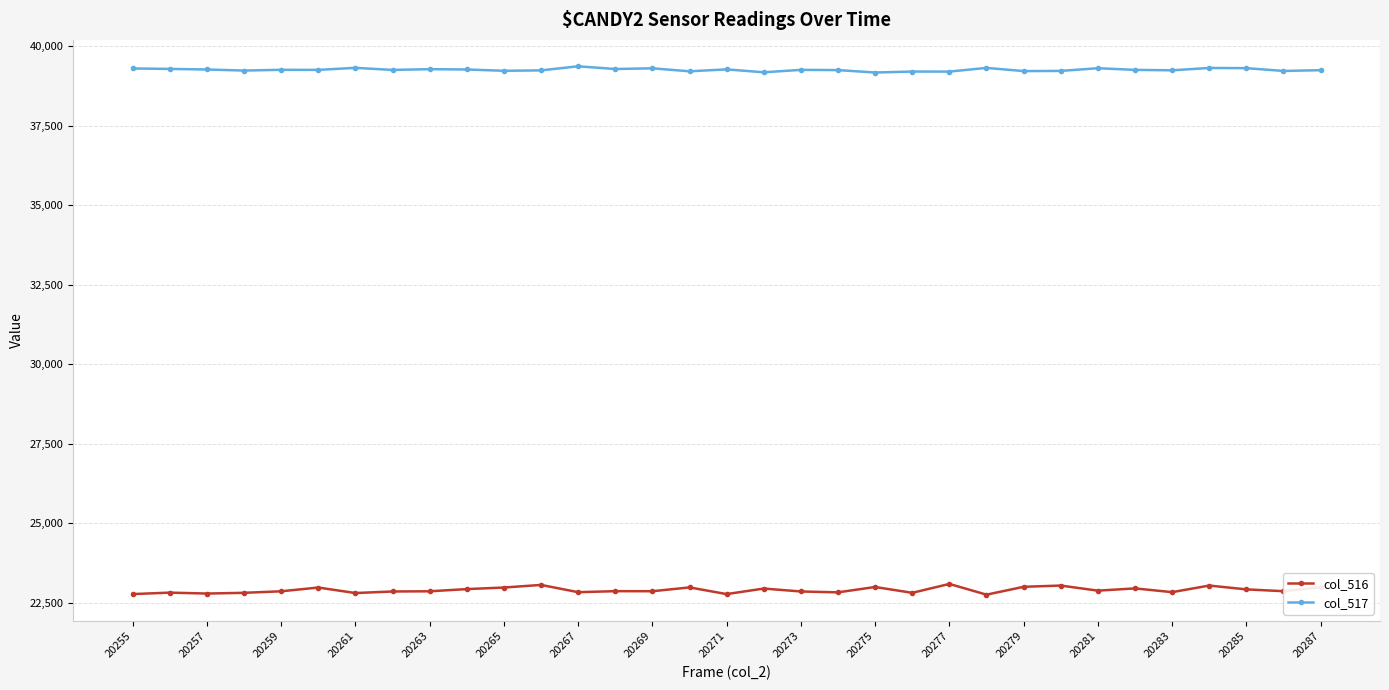

What is the value of the col_516 point at the 5th from the left?

22866